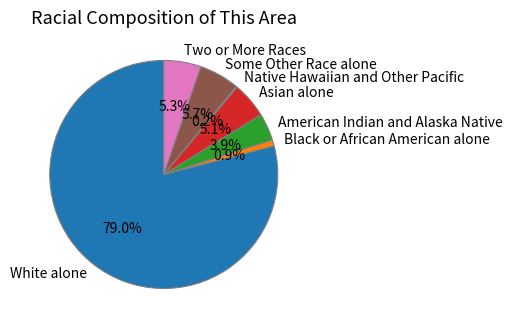

Which category has the biggest portion of the pie?

White alone